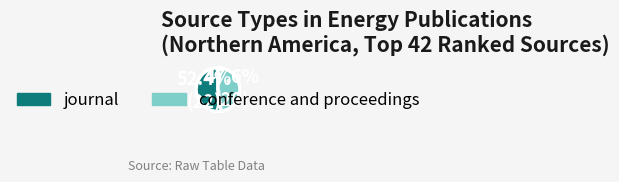

What percentage do journal and conference and proceedings together represent?

100.0%